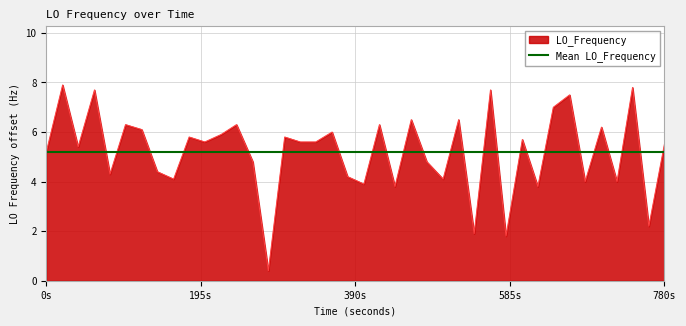

Where does the LO_Frequency series first go above 5?

0s